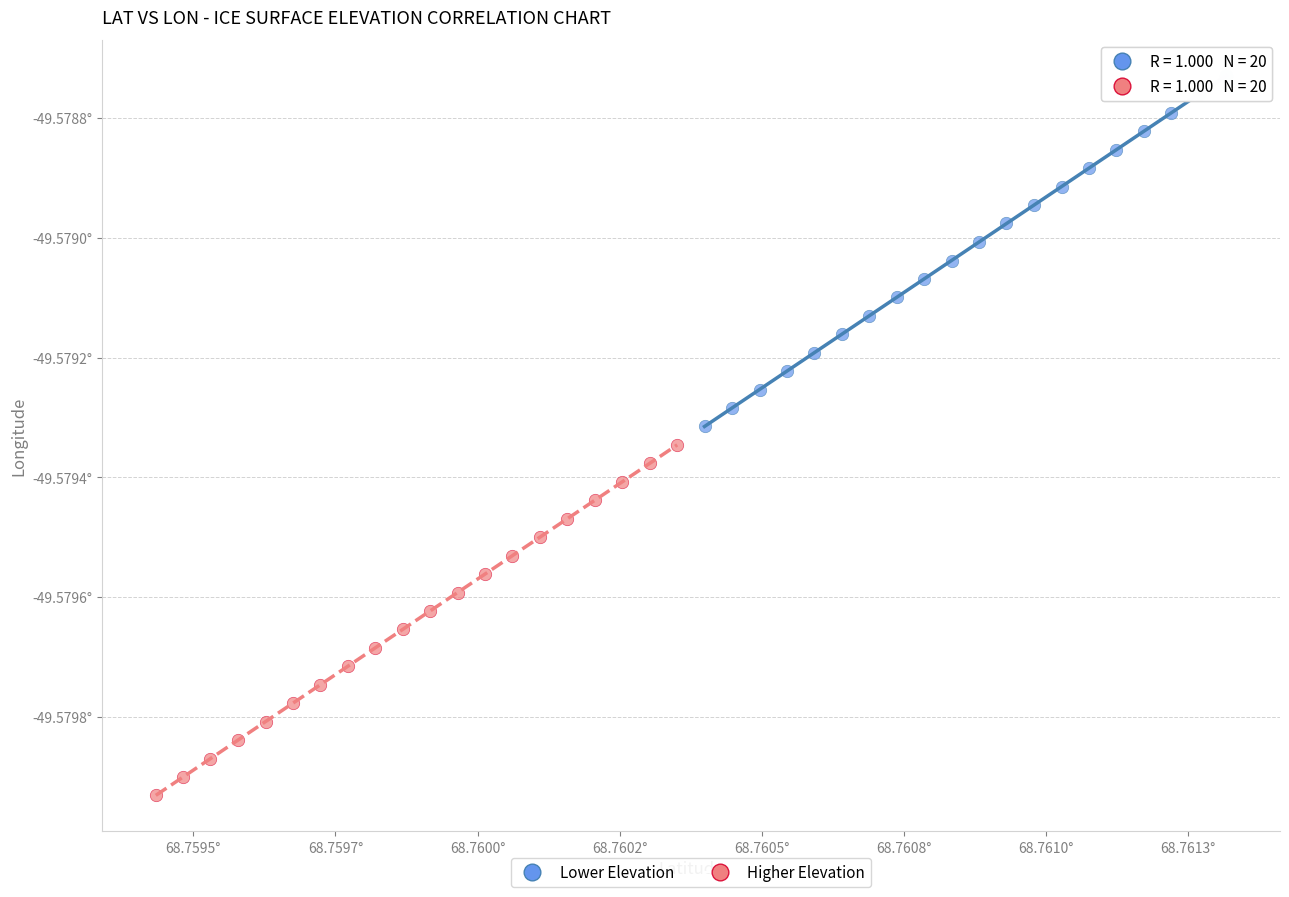

What are all the series names shown in the legend?

Lower Elevation, Higher Elevation